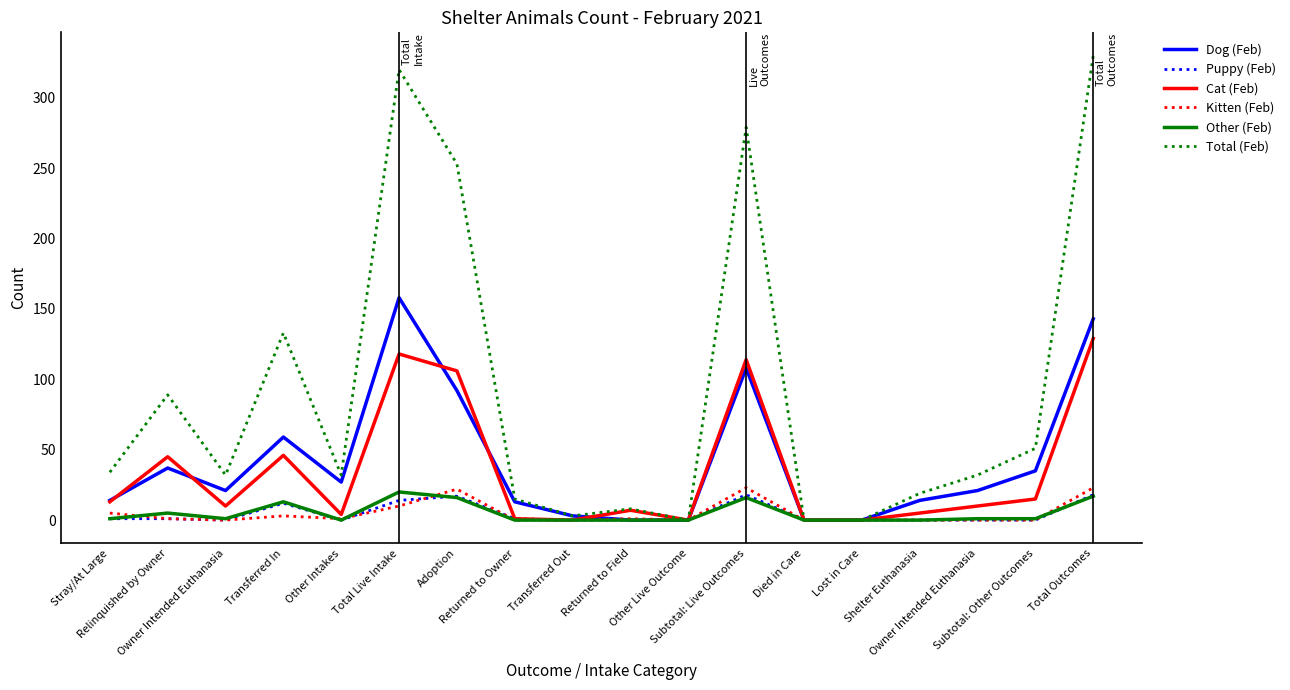

Does the chart display data point markers on the line(s)?

No